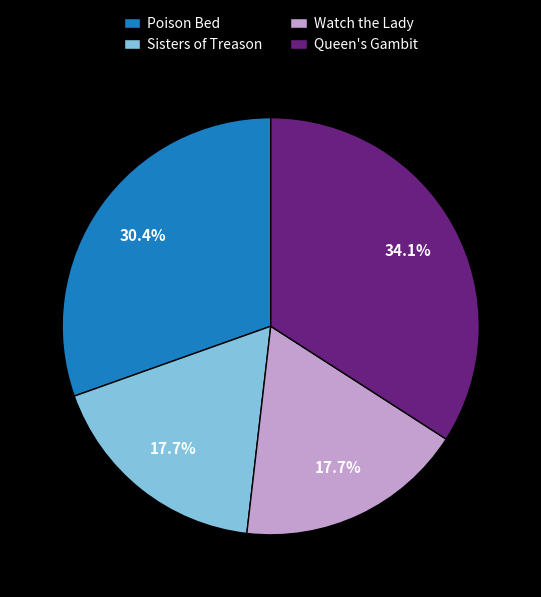

True or false: Poison Bed accounts for 43% of the total.

False